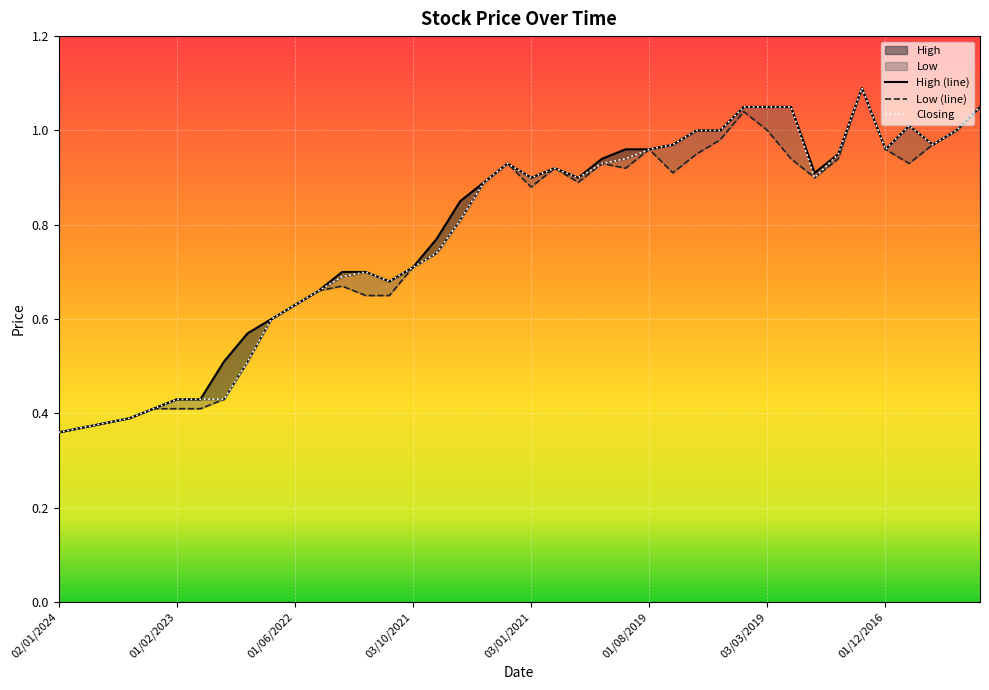

In Low, how many points are lower than both neighbors (excluding endpoints)?

6